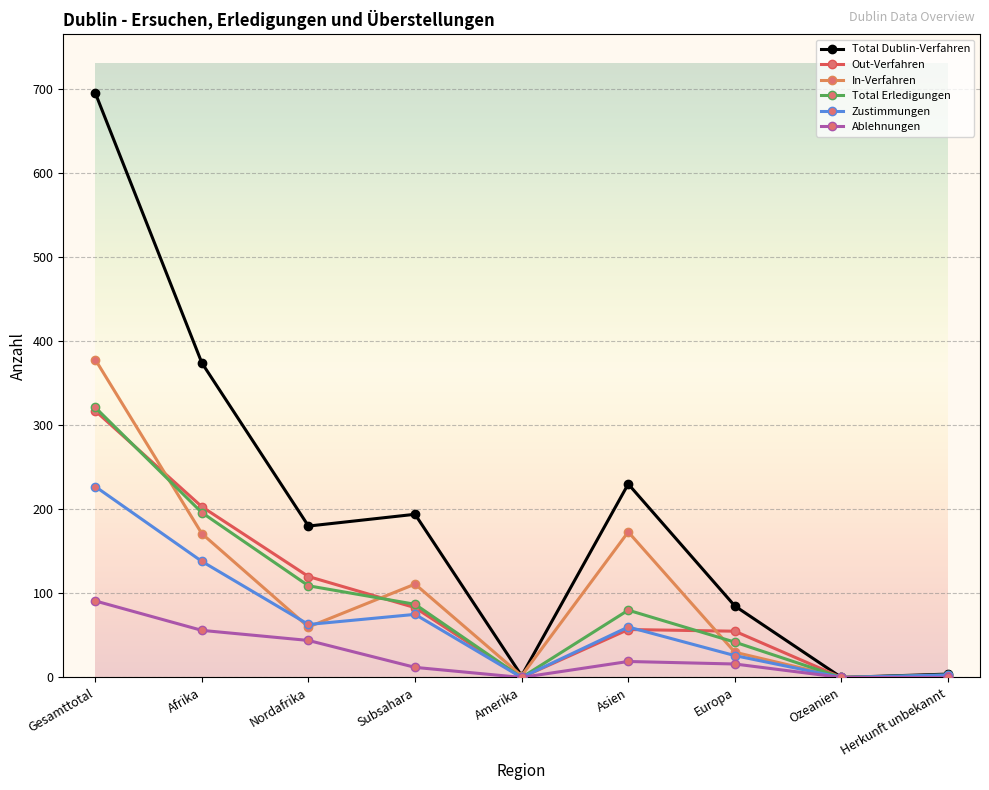

The In-Verfahren series shows 171 at Afrika. True or false?

True